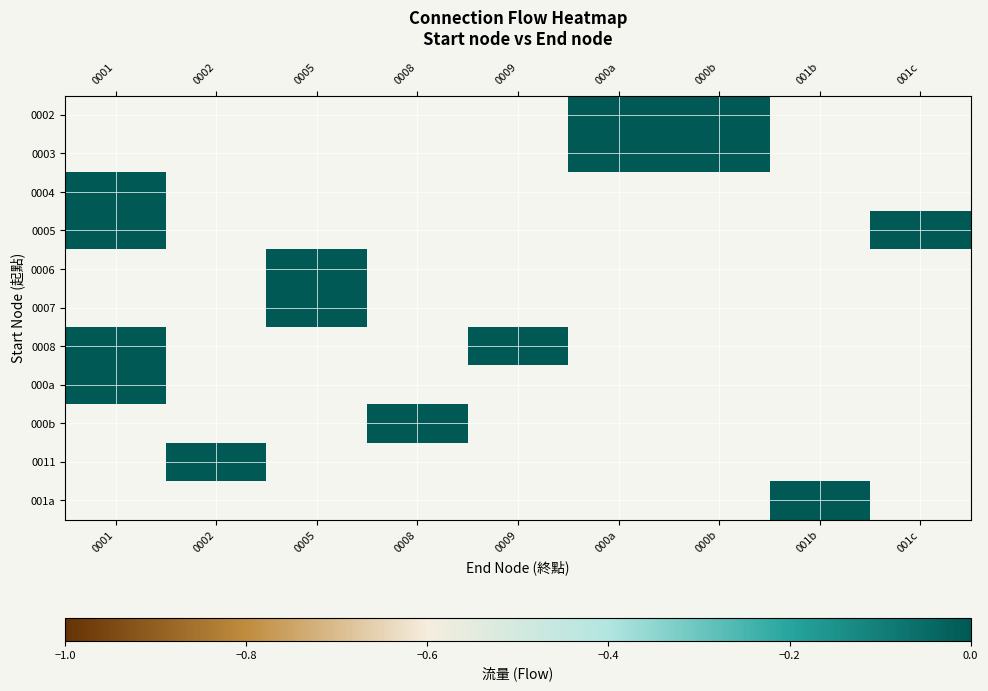

Count the number of categories in the chart.

9